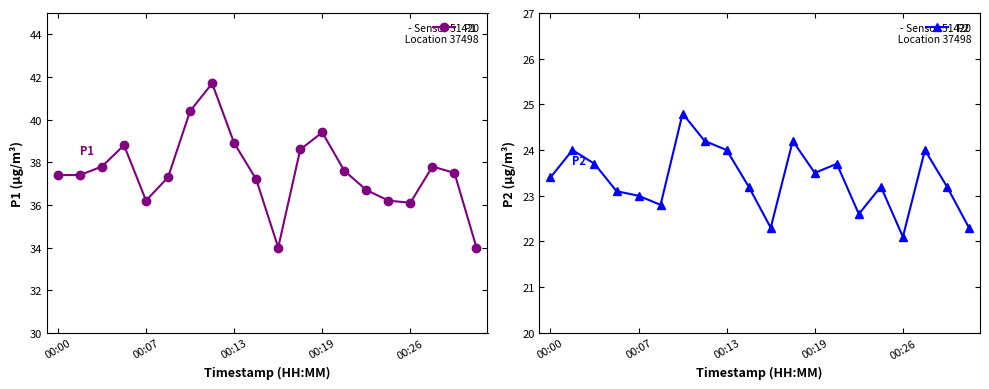

At how many categories does at least one series exceed 34?

18